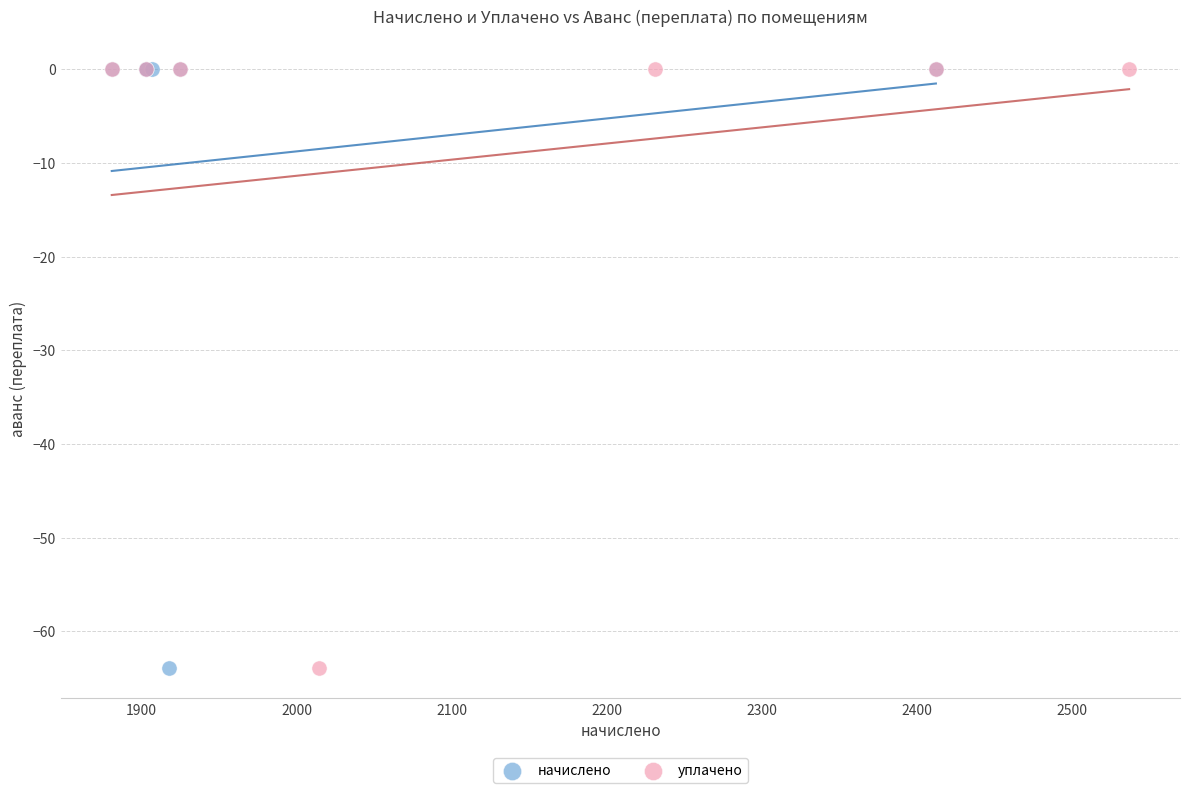

What are all the series names shown in the legend?

начислено, уплачено